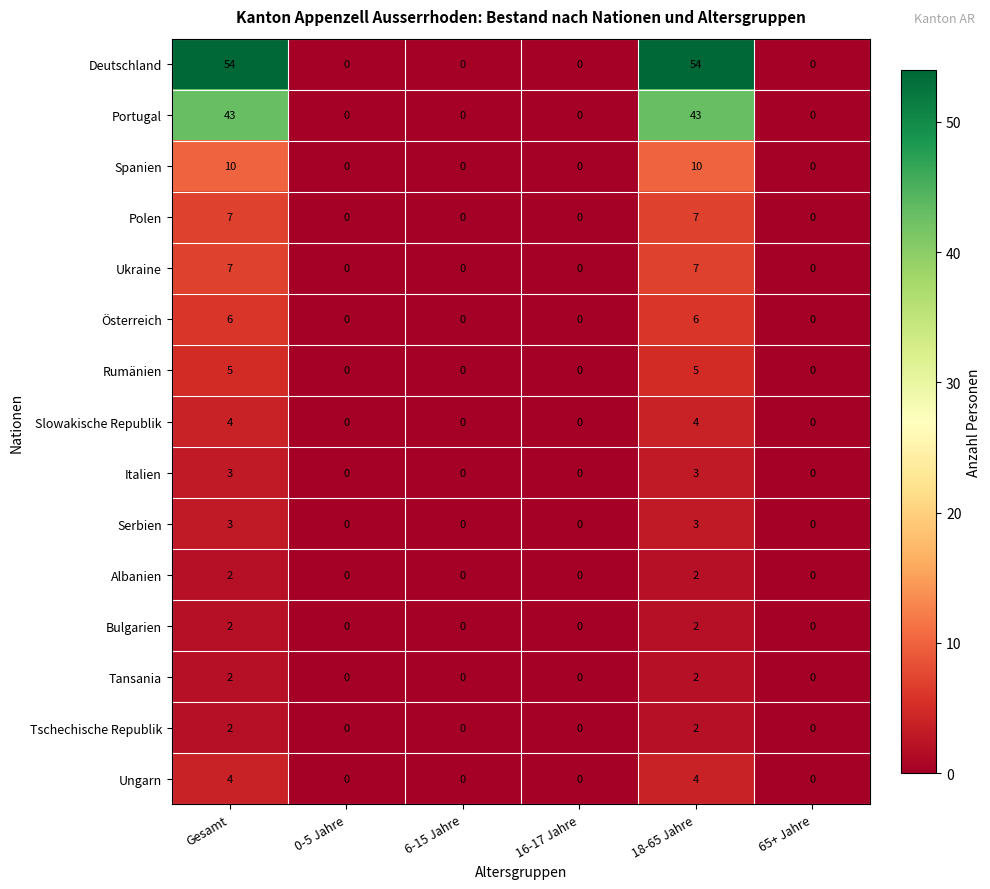

What is the difference between the maximum and minimum values in the Polen series?

7